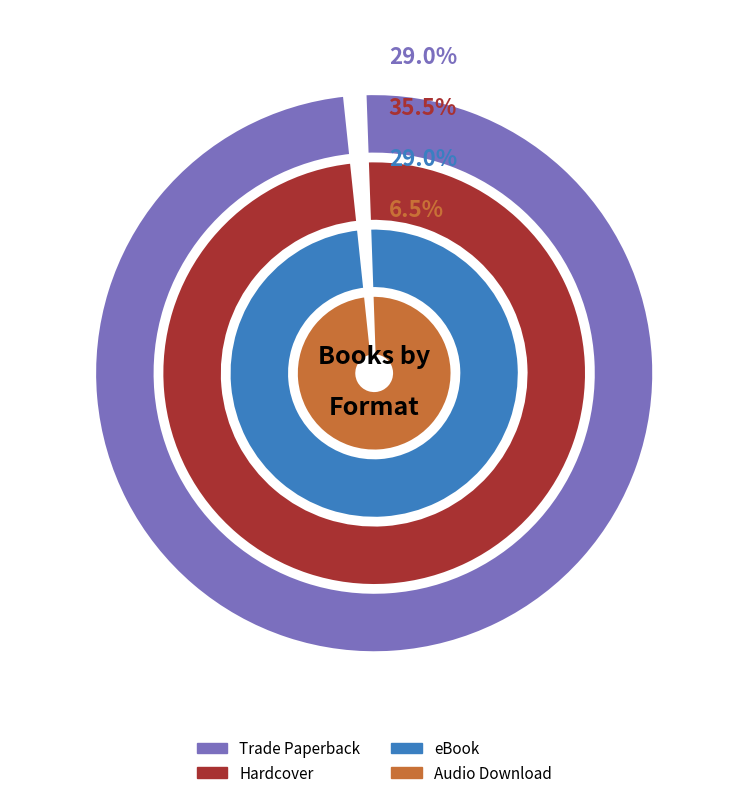

Which has a higher value, Audio Download or Hardcover?

Hardcover